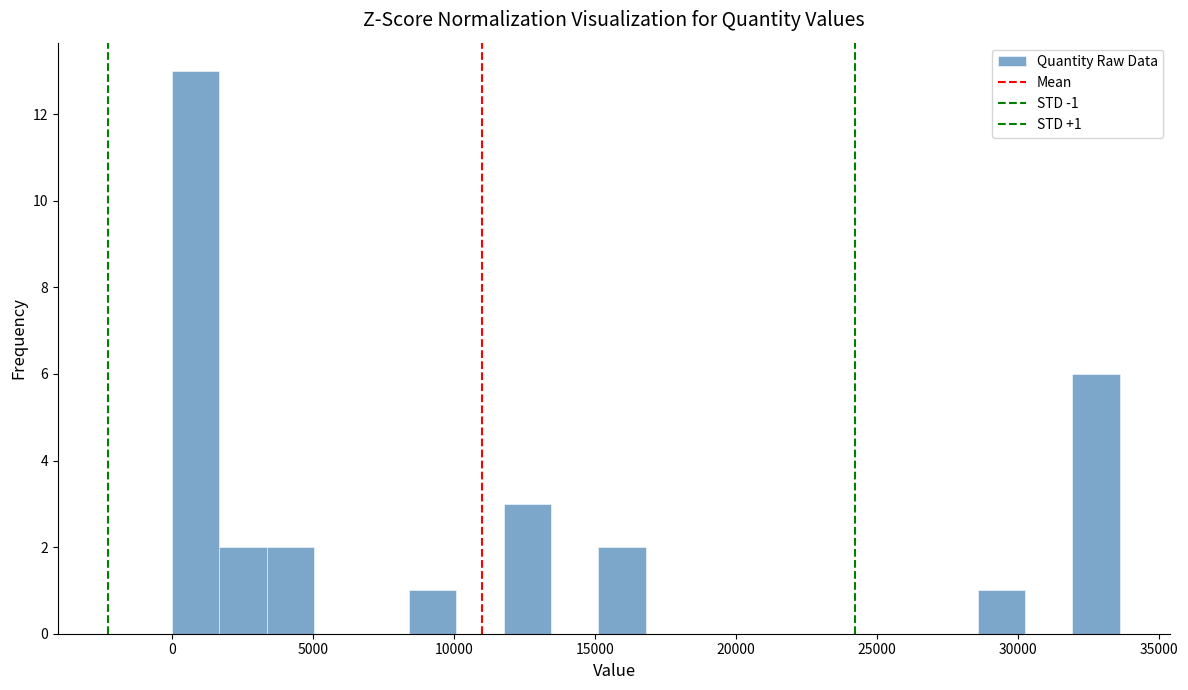

Around what value on the x-axis is the tallest bar? Give the approximate position of its centre, as read against the axis.

1000